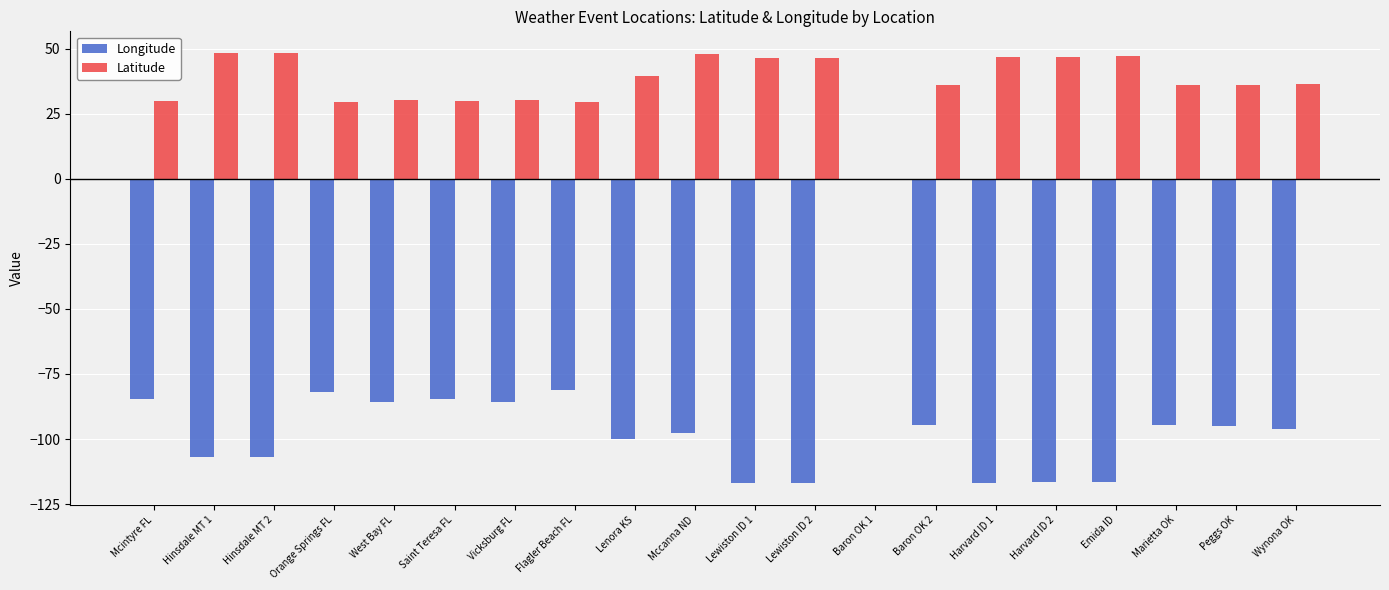

Are the bars grouped side by side (vs. stacked)?

Yes